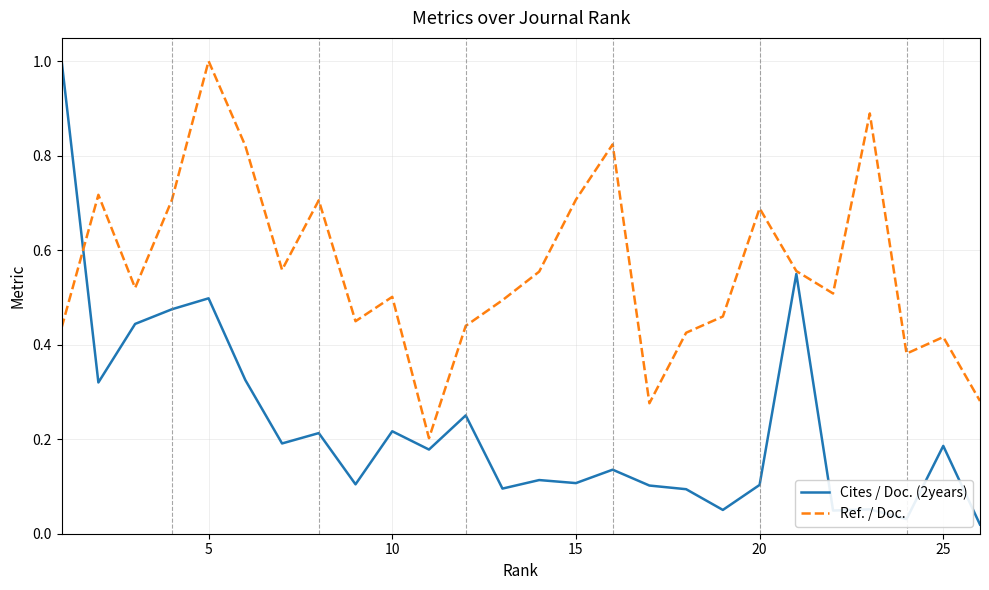

Which series has the largest total across all categories?

Ref. / Doc.